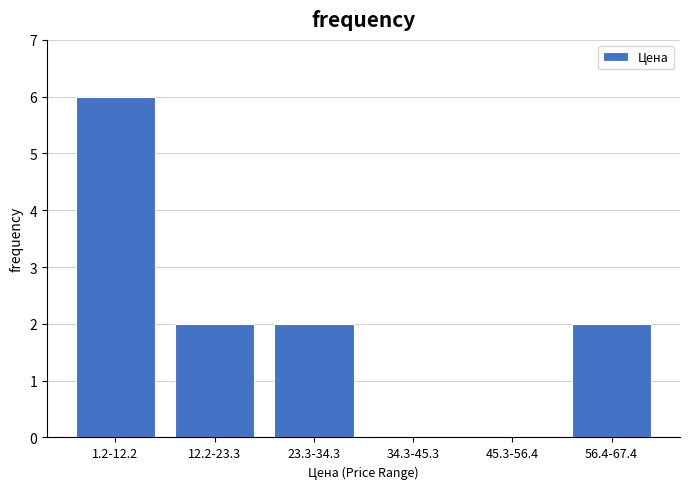

Reading left to right, what are all the values shown in this chart?

1.2-12.2=6	12.2-23.3=2	23.3-34.3=2	34.3-45.3=0	45.3-56.4=0	56.4-67.4=2